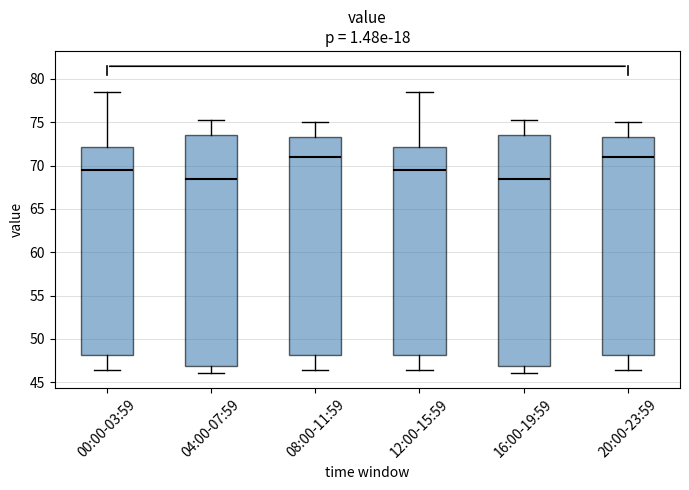

Reading left to right, transcribe this box plot: for each box, give where its median line is, the range the box spans, and where its two whiskers end, as read against the y-axis. The values are not printed on the chart, so give them approximately, as read against the axis.

00:00-03:59: median 69.5, box 48.0 to 72.0, whiskers 46.5 to 78.5
04:00-07:59: median 68.5, box 47.0 to 73.5, whiskers 46.0 to 75.5
08:00-11:59: median 71.0, box 48.0 to 73.5, whiskers 46.5 to 75.0
12:00-15:59: median 69.5, box 48.0 to 72.0, whiskers 46.5 to 78.5
16:00-19:59: median 68.5, box 47.0 to 73.5, whiskers 46.0 to 75.5
20:00-23:59: median 71.0, box 48.0 to 73.5, whiskers 46.5 to 75.0